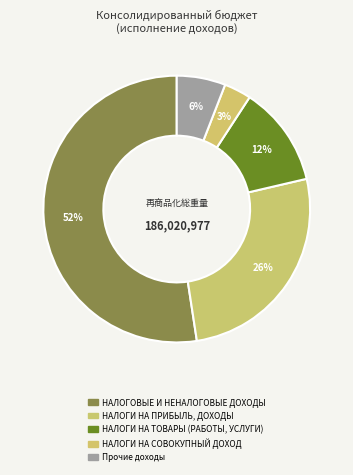

How many slices are in this pie chart?

5